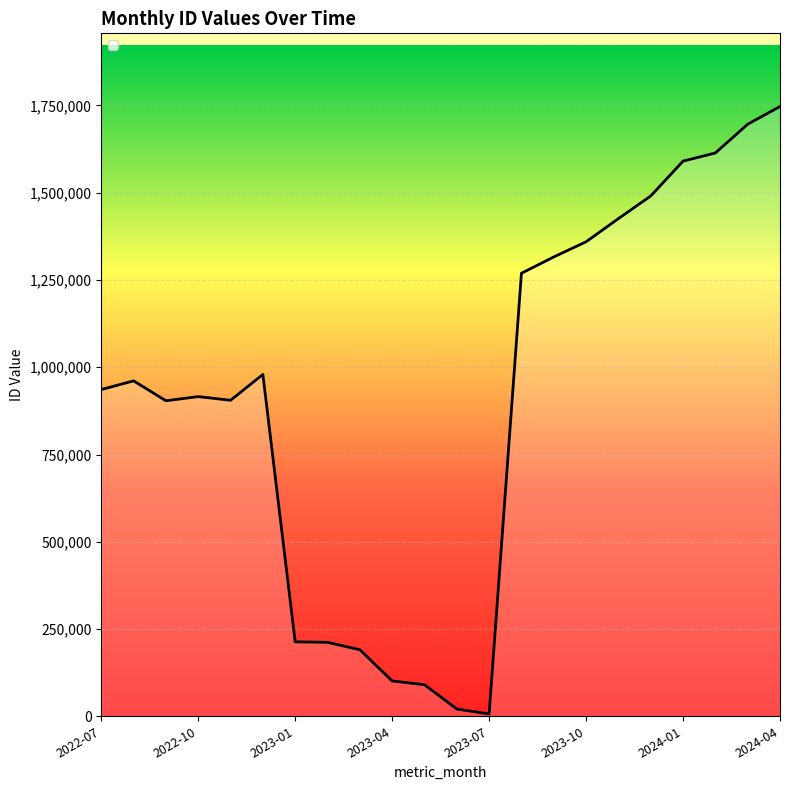

What is the difference between the second highest and second lowest values?

1675393